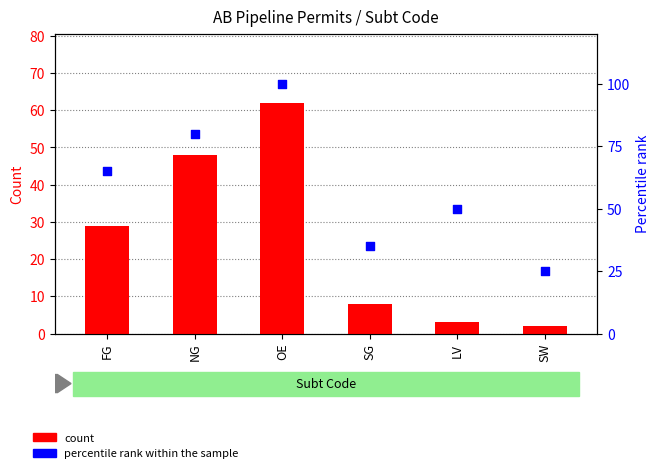

At how many categories does at least one series exceed 55?

3